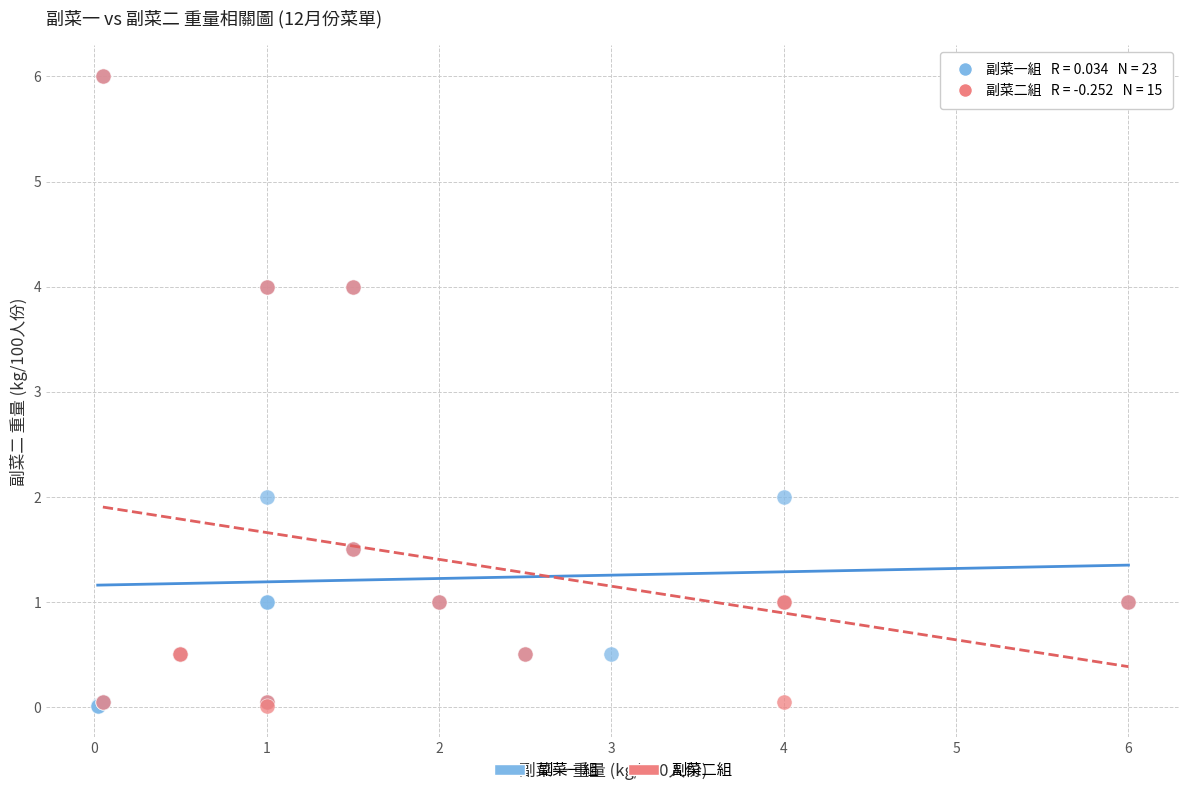

What are all the series names shown in the legend?

副菜一組, 副菜二組